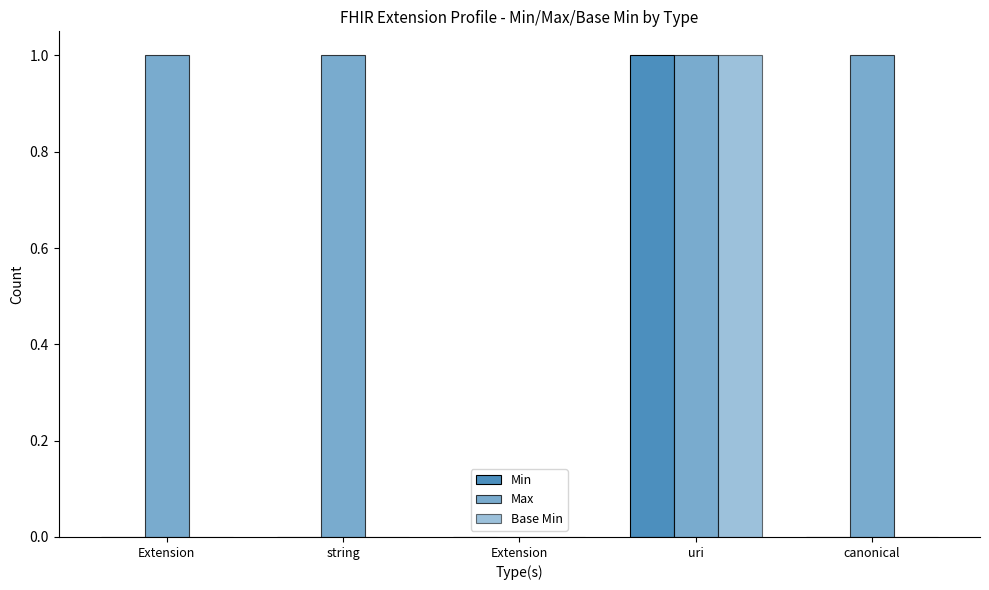

Are the bars grouped side by side (vs. stacked)?

Yes